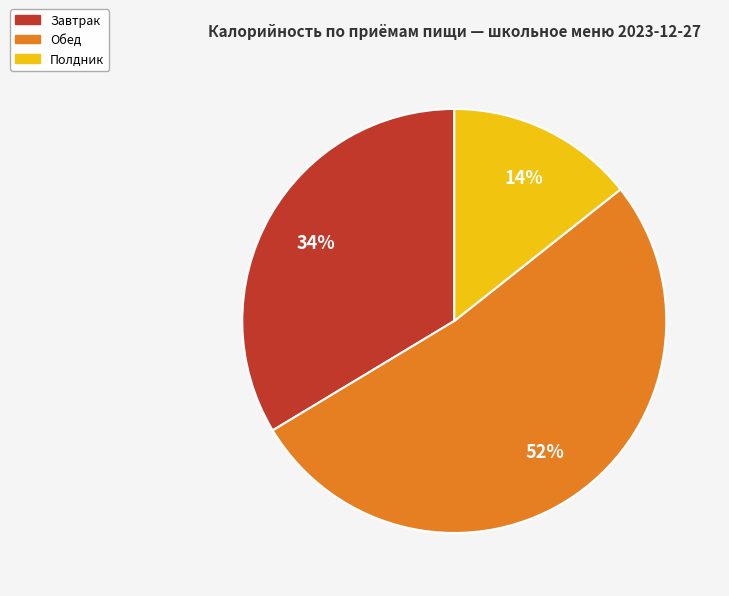

Is Полдник the majority of the pie?

No